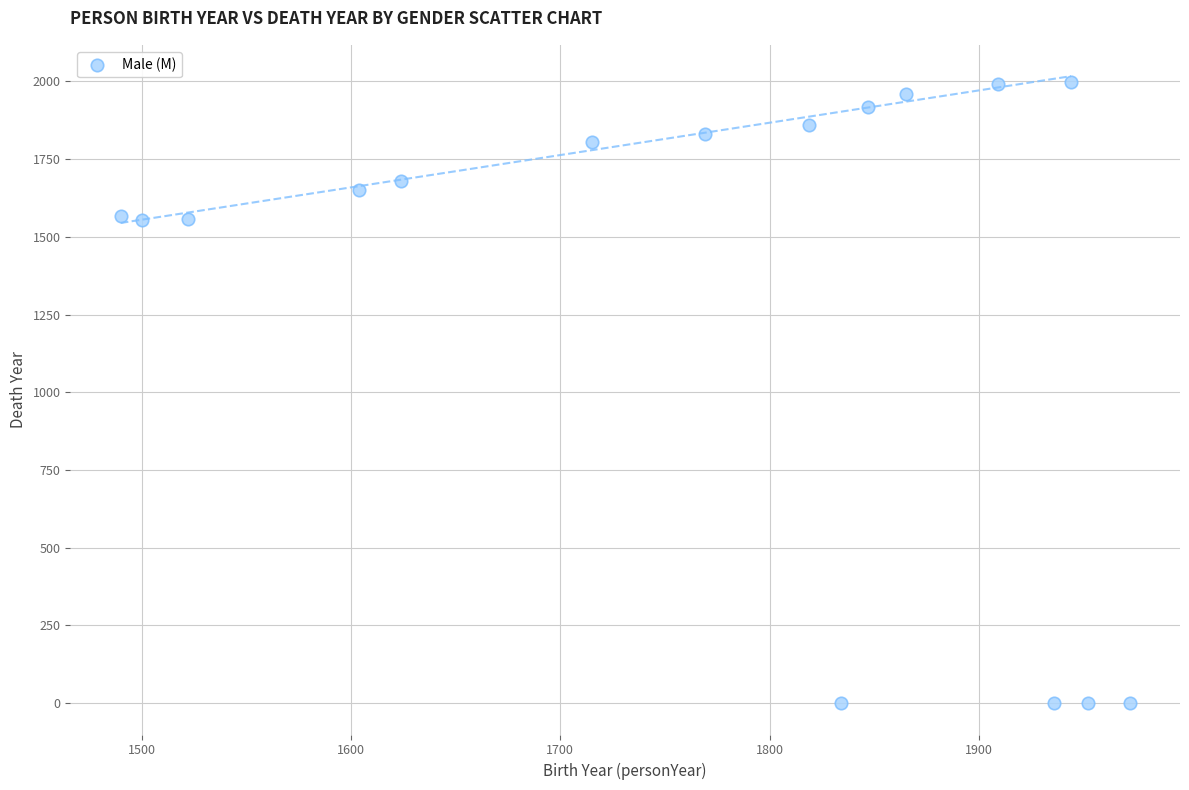

What is the range of Y values (max minus min)?

1998